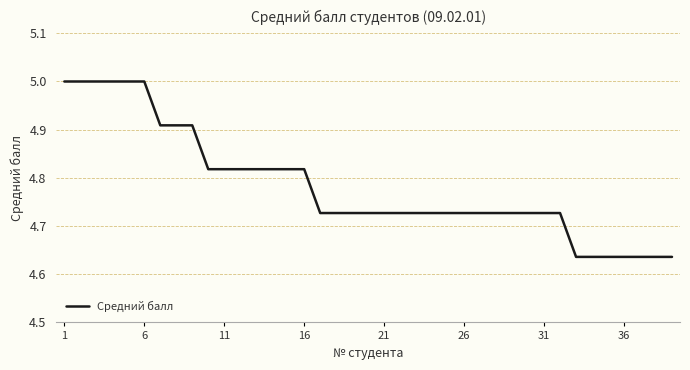

What is the maximum value shown in the chart?

5.0